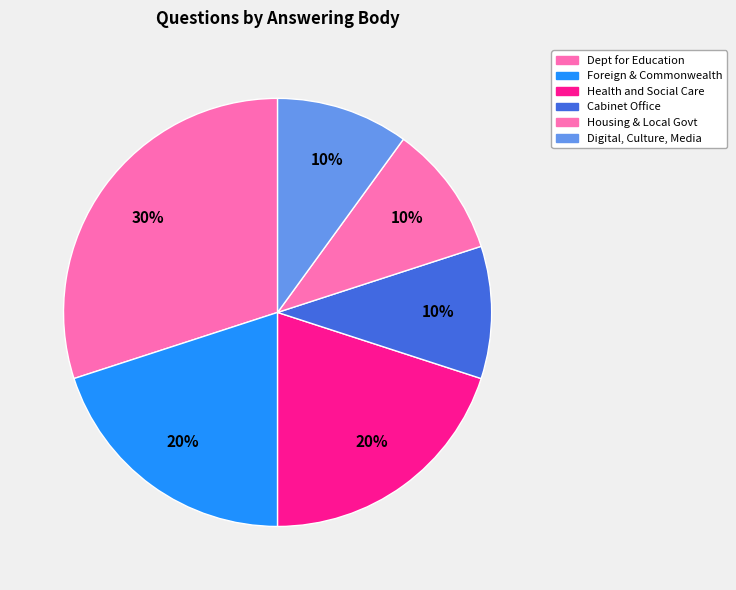

How many segments does this pie chart have?

6